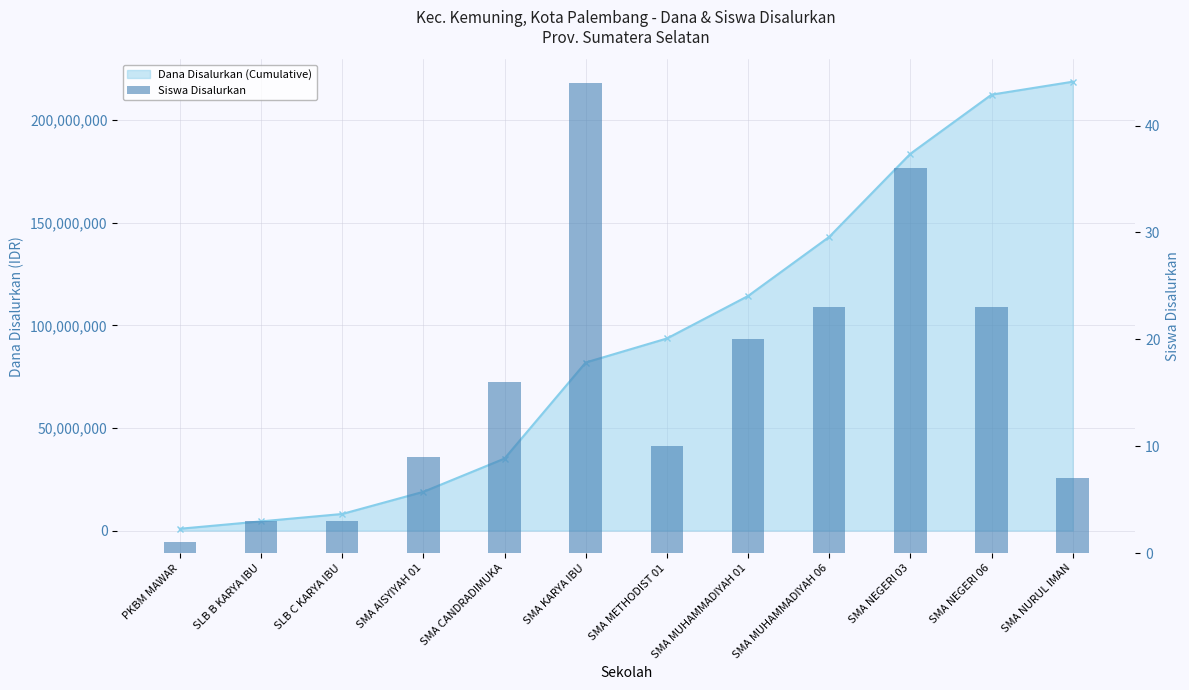

Between SMA NURUL IMAN and SMA METHODIST 01, which is larger?

SMA METHODIST 01